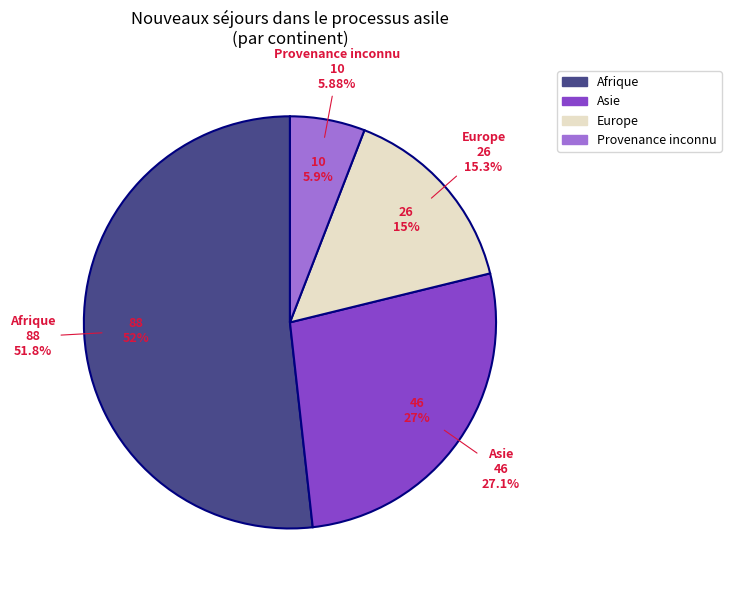

To the nearest percent, what portion does Europe represent?

15%